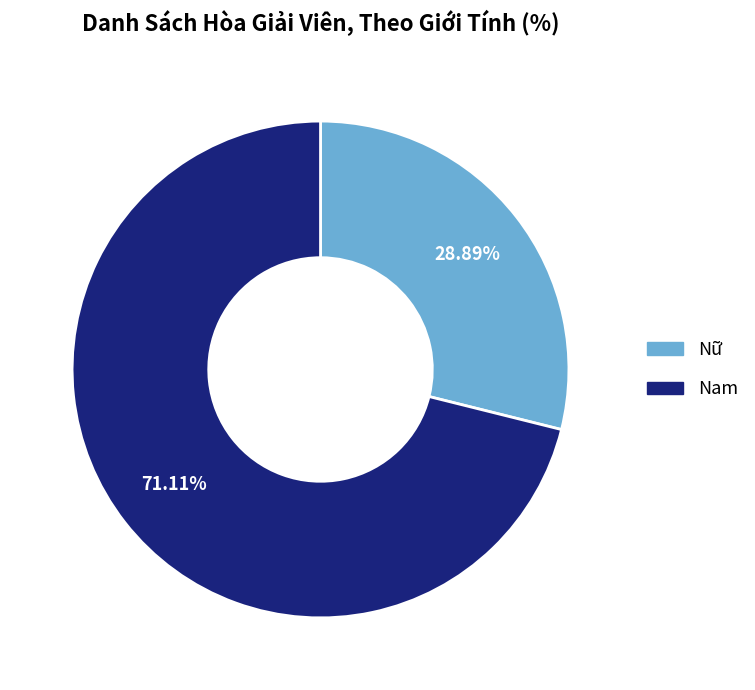

Is it true that Nam is 71% of the pie?

True